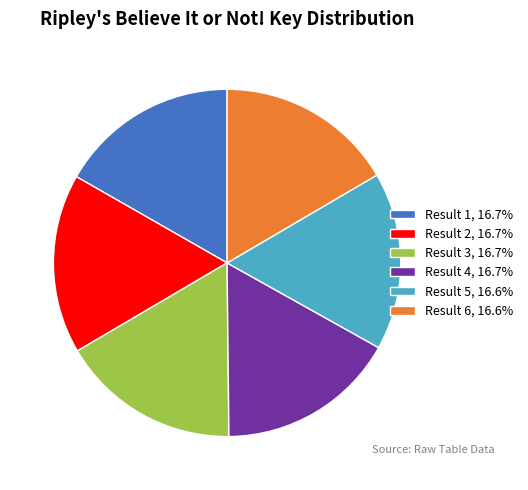

What is the ratio of the value at Result 6, 16.6% to the value at Result 4, 16.7%?

1.0